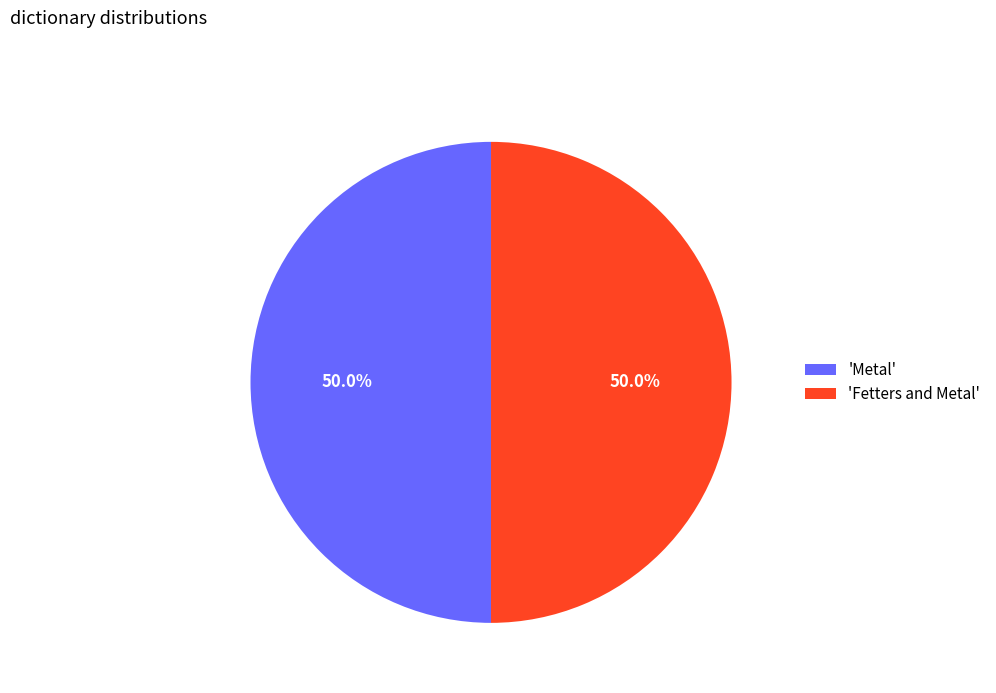

What is the ratio of the value at 'Metal' to the value at 'Fetters and Metal'?

1.0